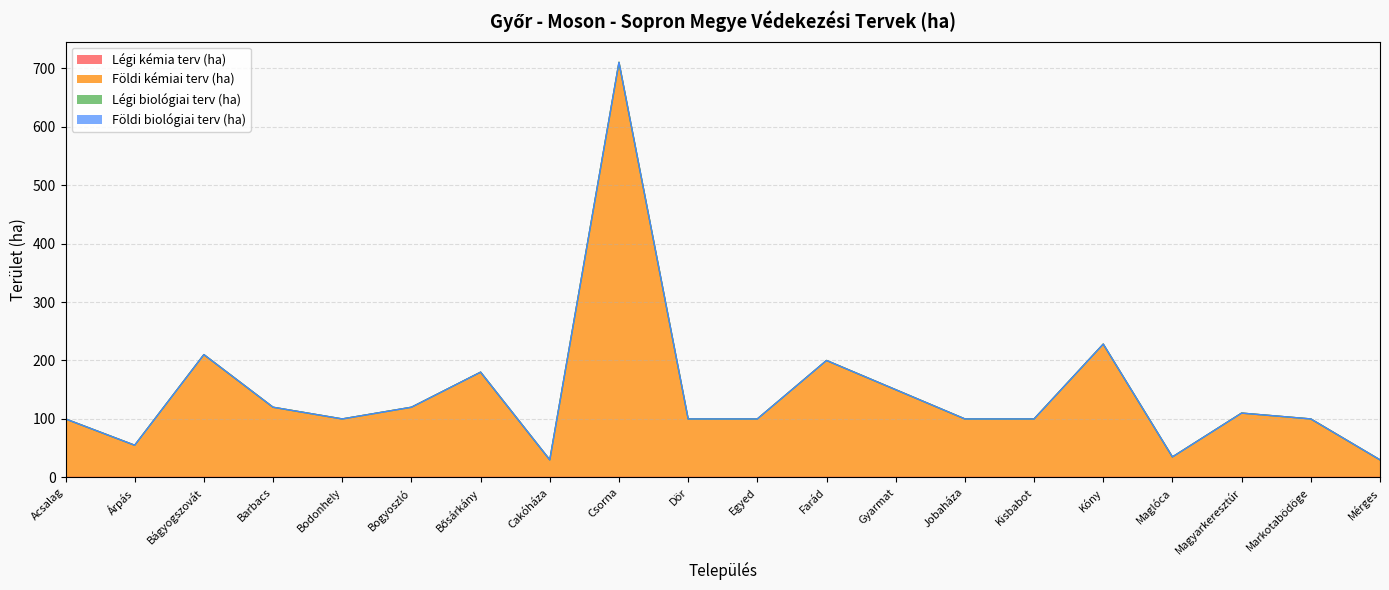

At which category is the sum across all series the highest?

Csorna